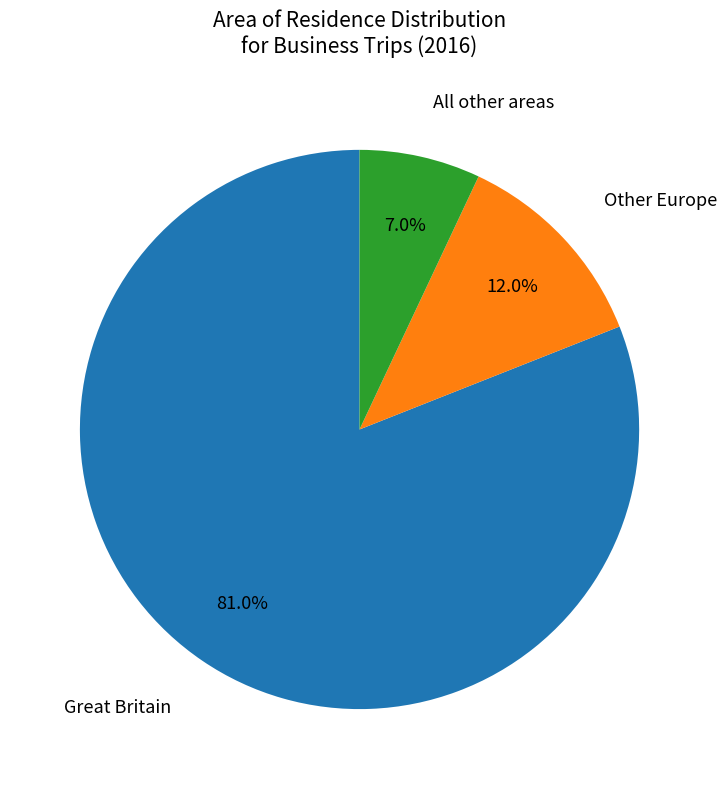

To the nearest percent, what is the average slice percentage?

33%